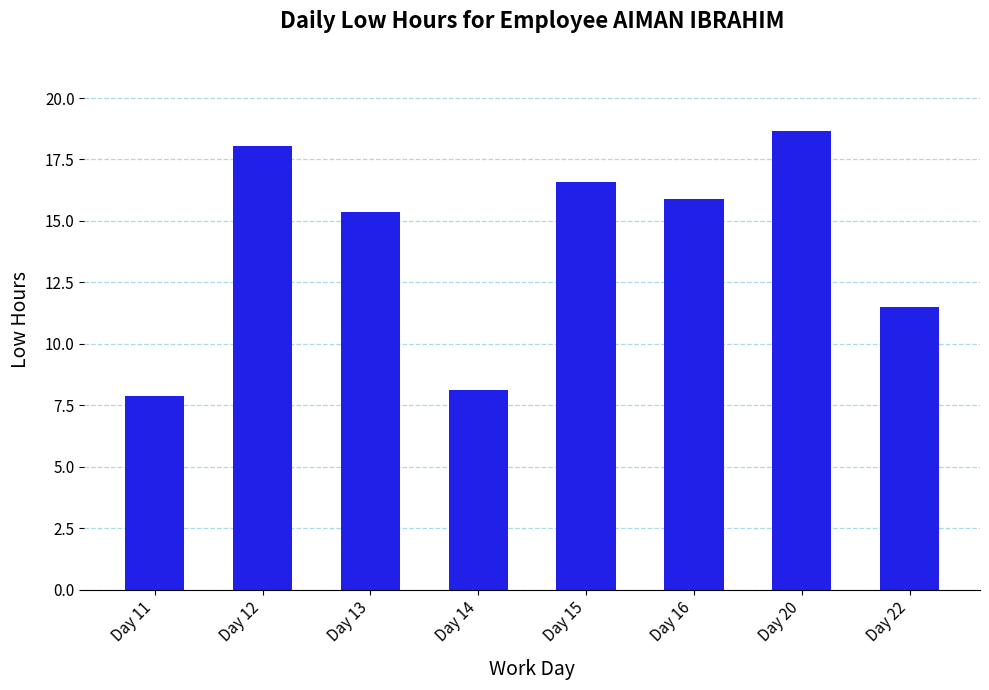

What is the maximum value shown in the chart?

18.6